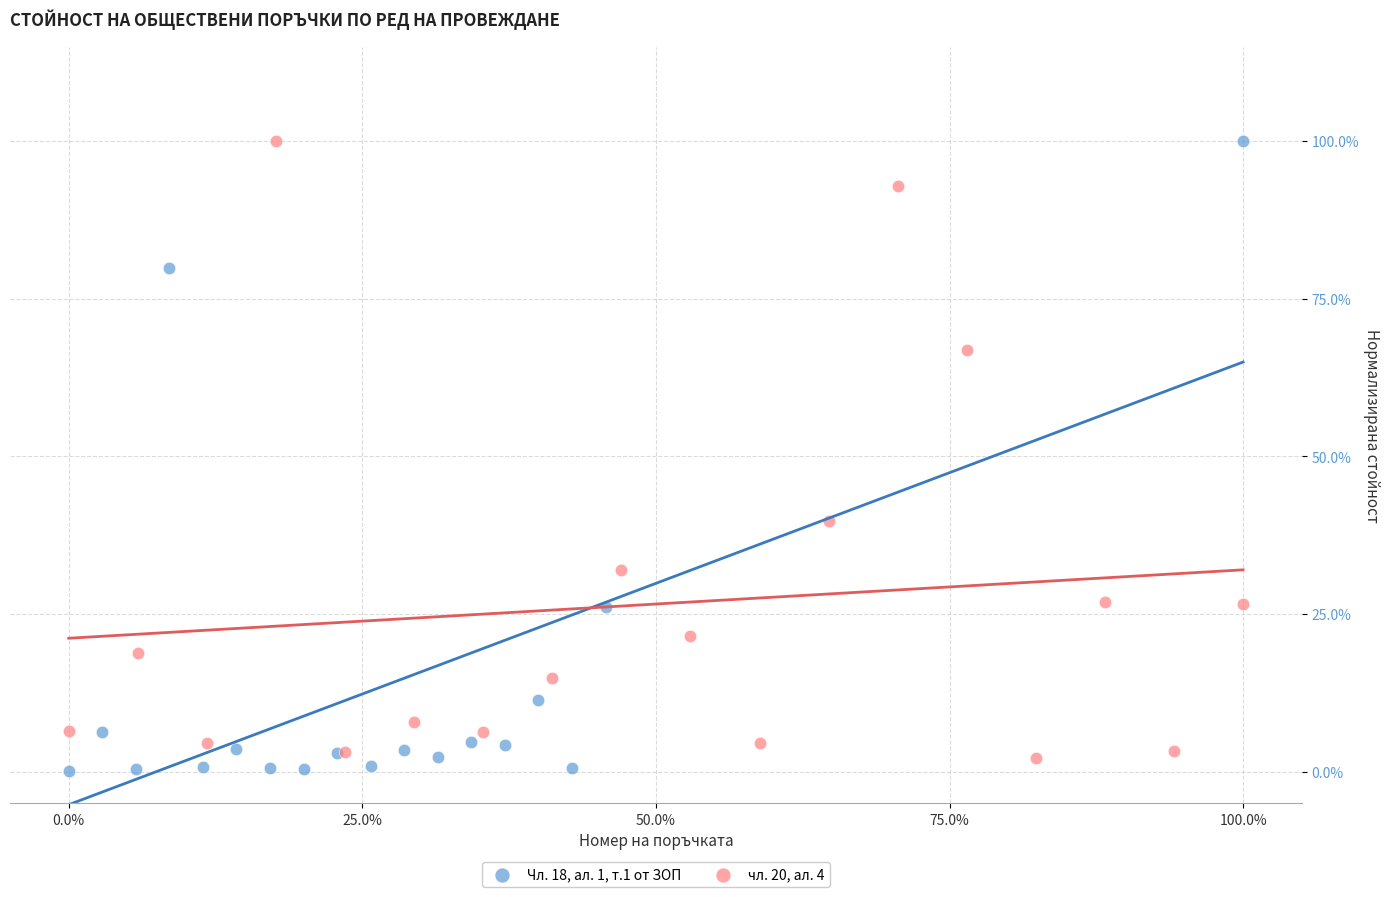

What are all the series names shown in the legend?

Чл. 18, ал. 1, т.1 от ЗОП, чл. 20, ал. 4